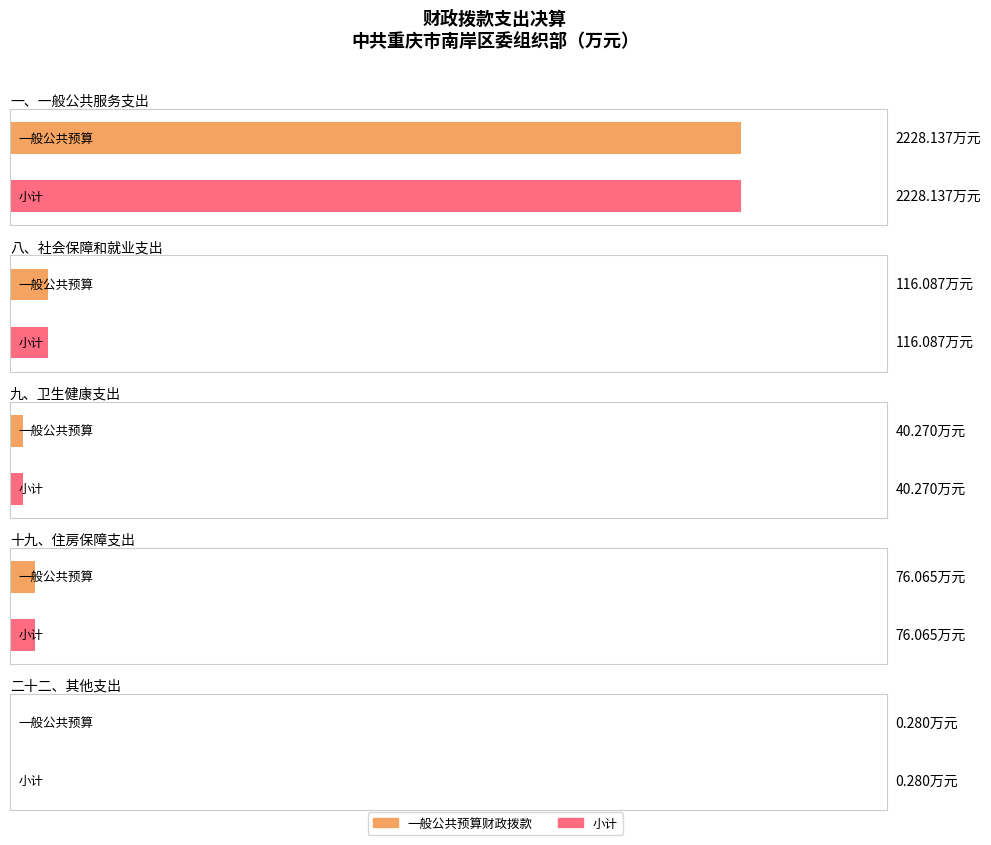

True or false: 小计 has a value of 28.5 at 十九、住房保障支出.

False